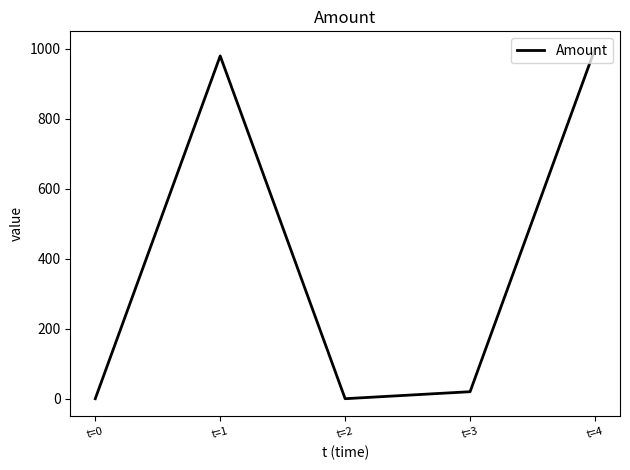

Does the chart display data point markers on the line(s)?

No